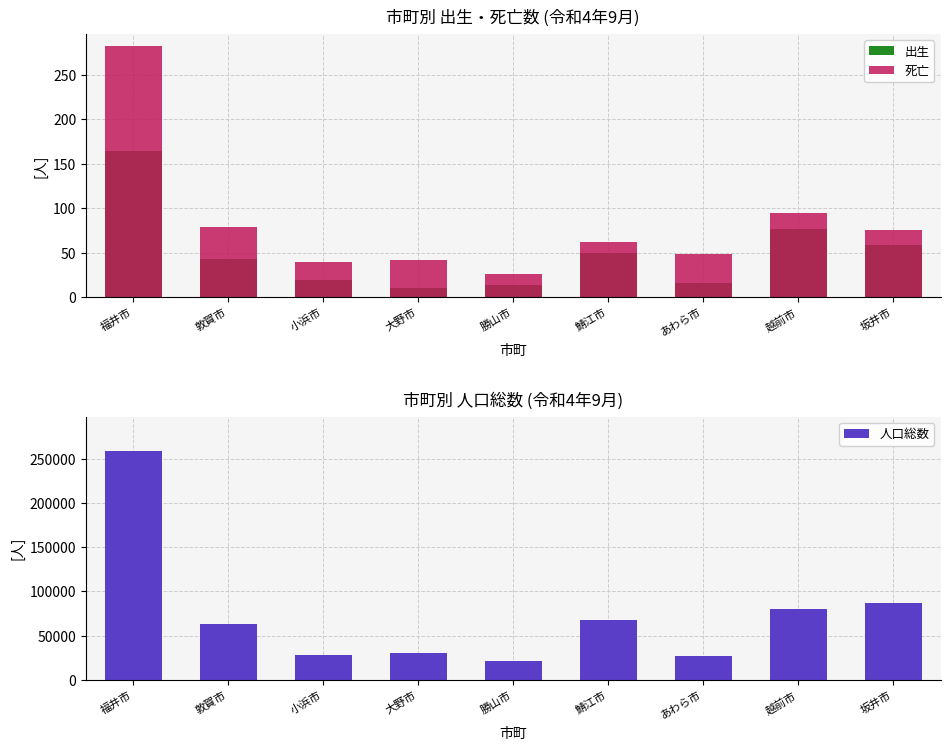

What is the difference between the 人口総数 values at 敦賀市 and 坂井市?

24103